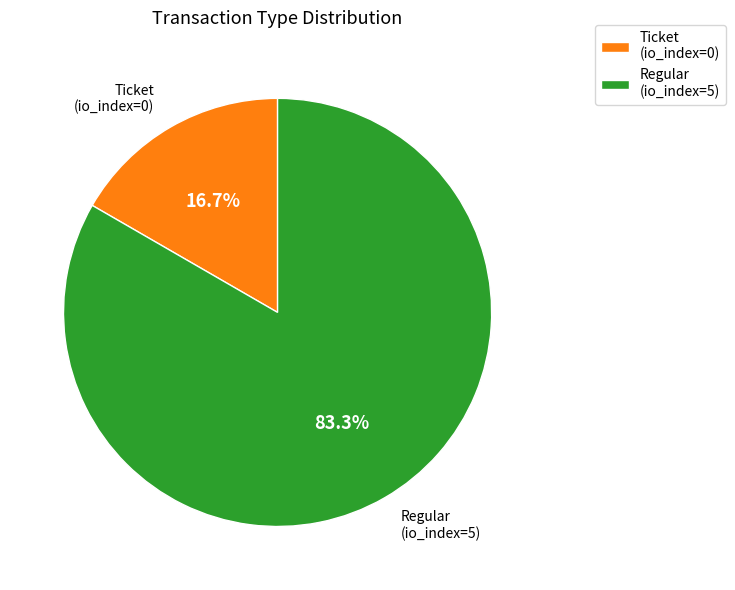

What is the majority slice?

Regular (io_index=5)